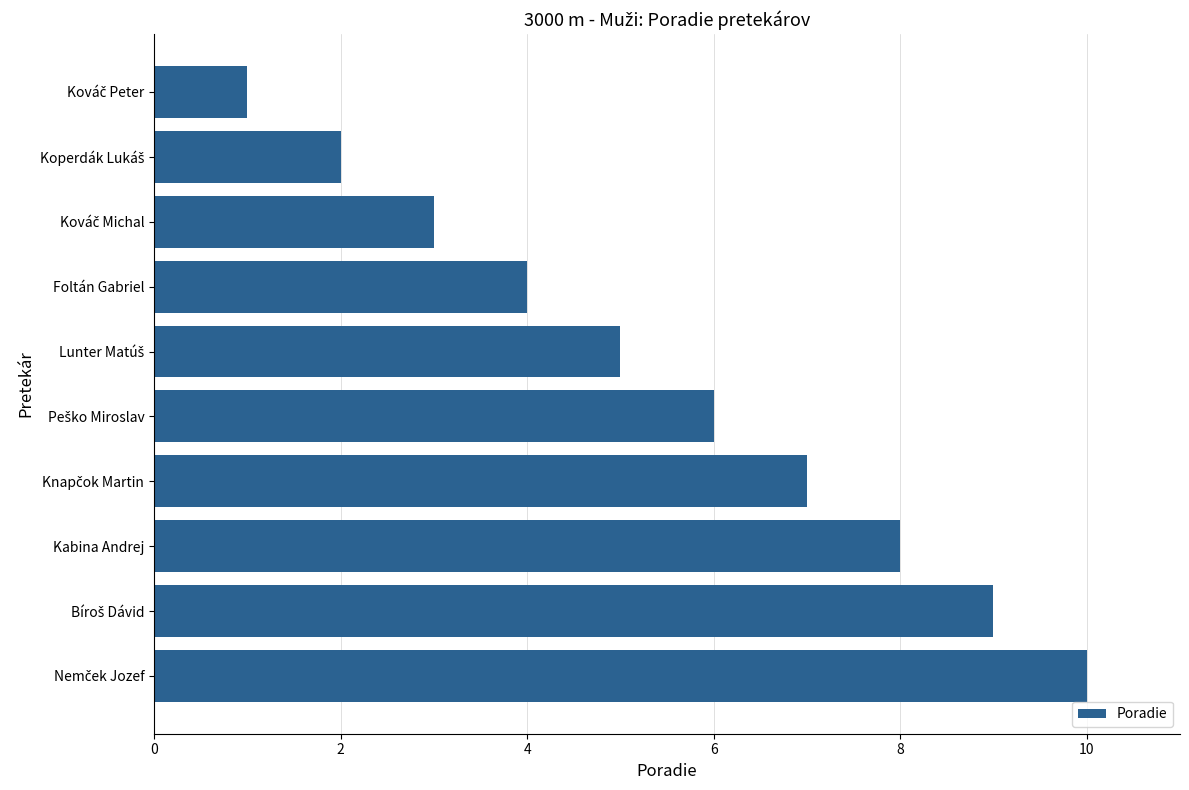

What value does the data have at Foltán Gabriel?

4